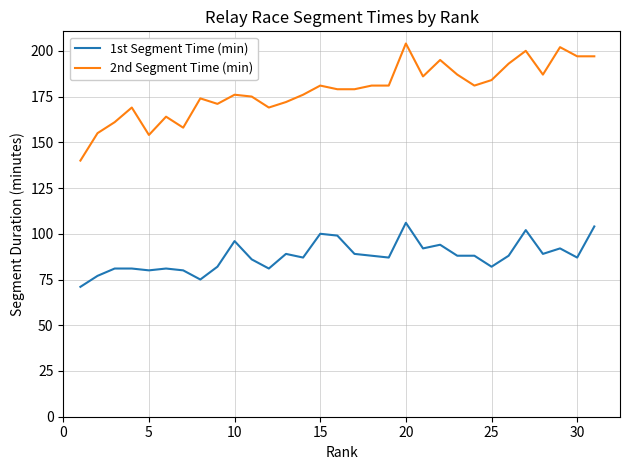

True or false: 2nd Segment Time (min) and 1st Segment Time (min) intersect in this chart.

False